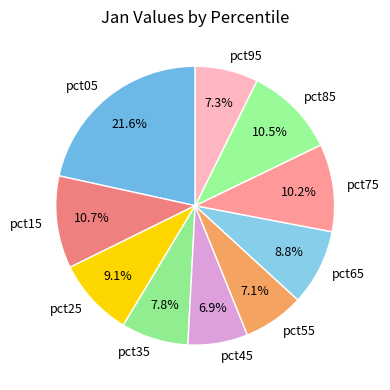

To the nearest percent, what is the difference between the largest and smallest slice percentages?

15%